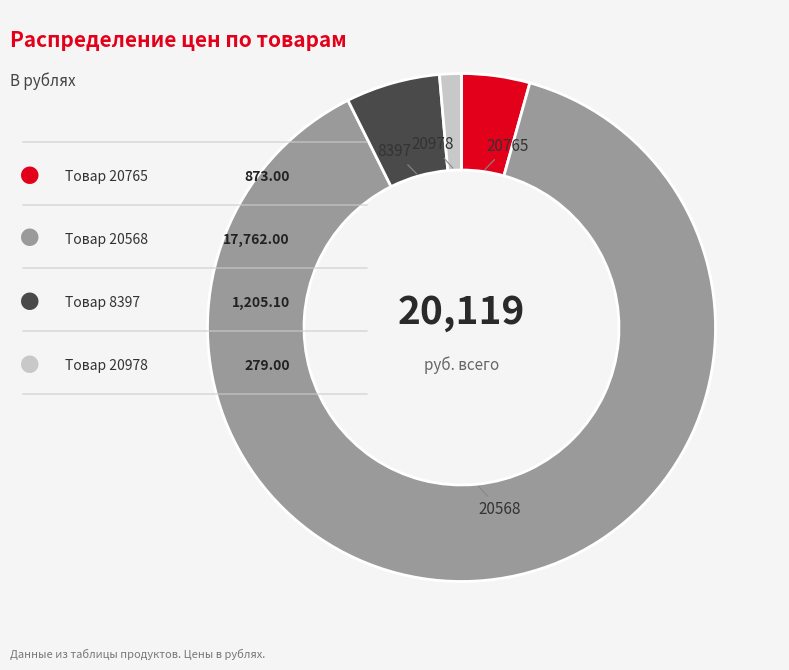

Is it true that 20568 is 88% of the pie?

True